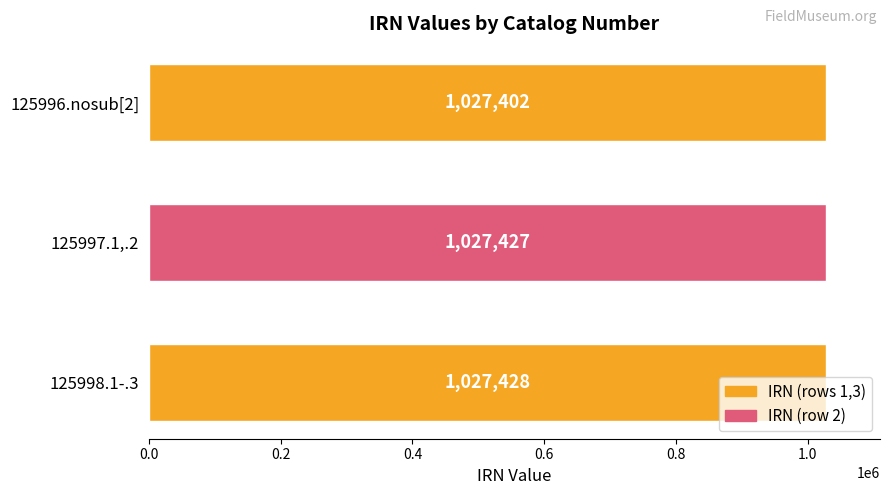

Are the bars horizontal?

Yes